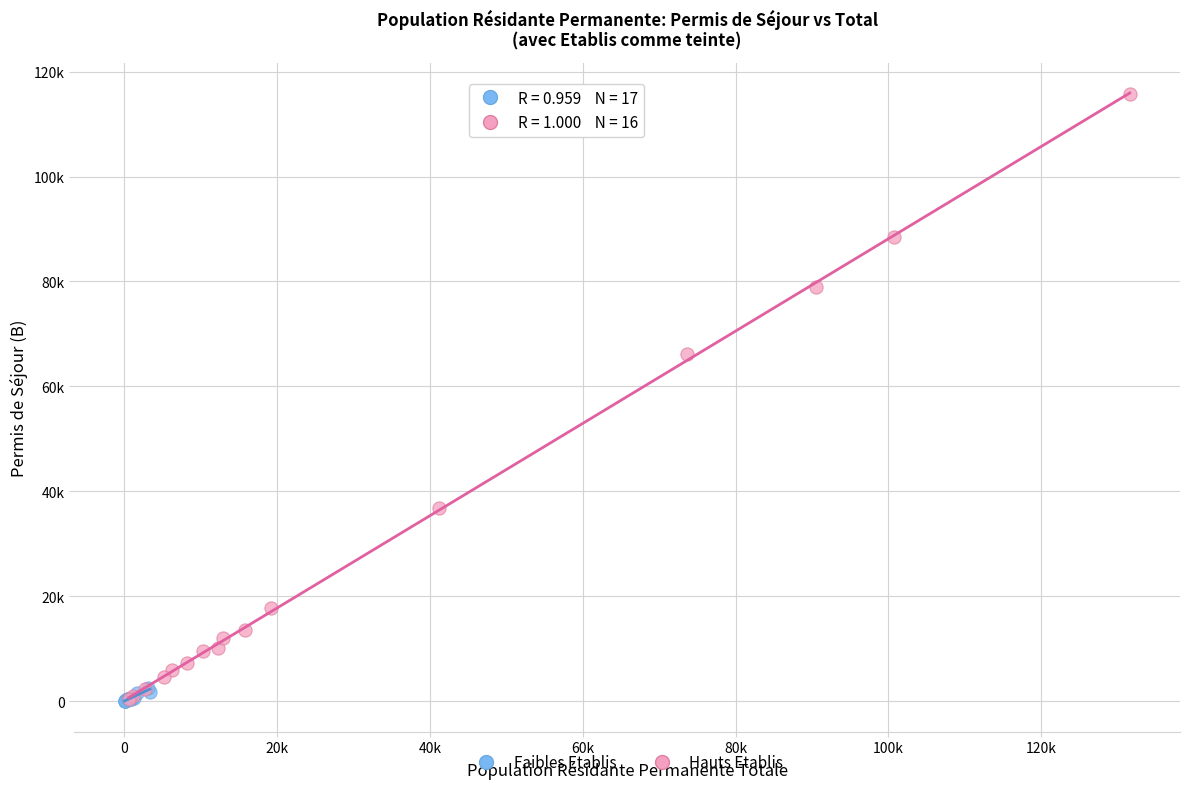

What are all the series names shown in the legend?

Faibles Etablis, Hauts Etablis